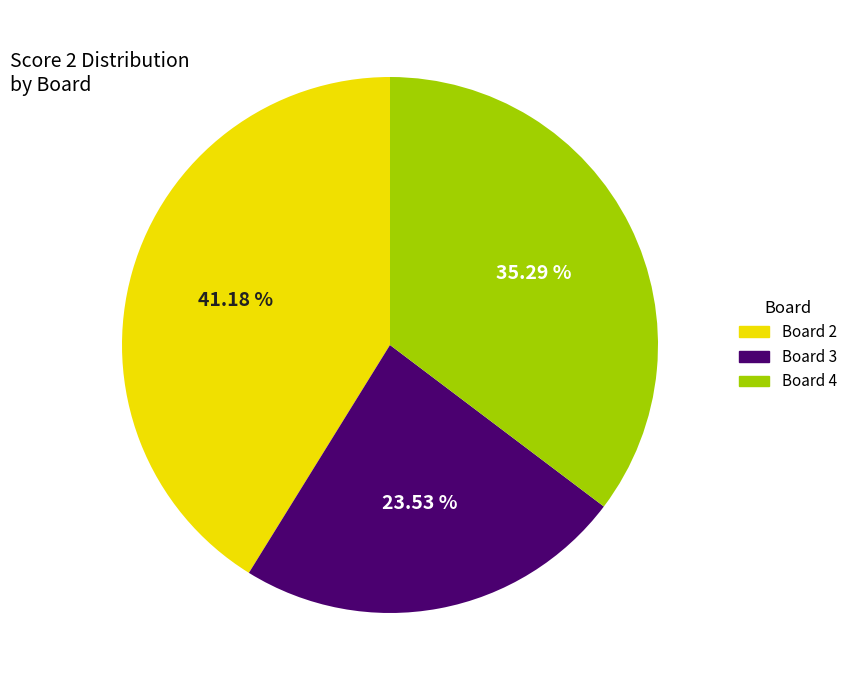

Is there a majority slice in this chart?

No